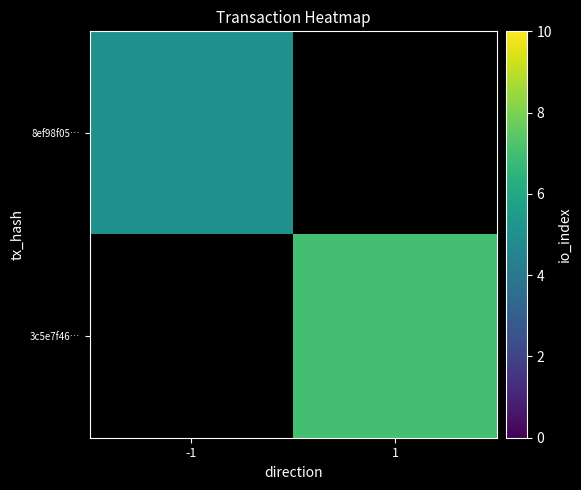

At -1, list the series in order from largest to smallest.

8ef98f05…, 3c5e7f46…